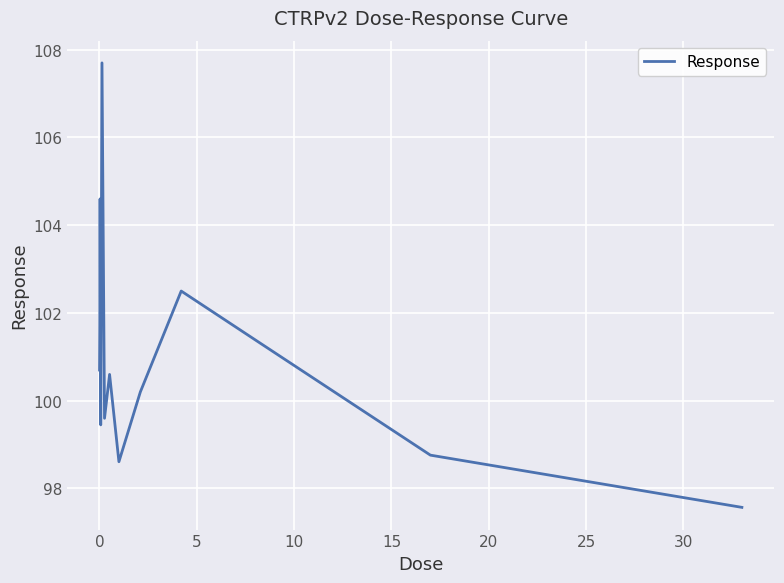

What is the smallest value displayed?

97.6